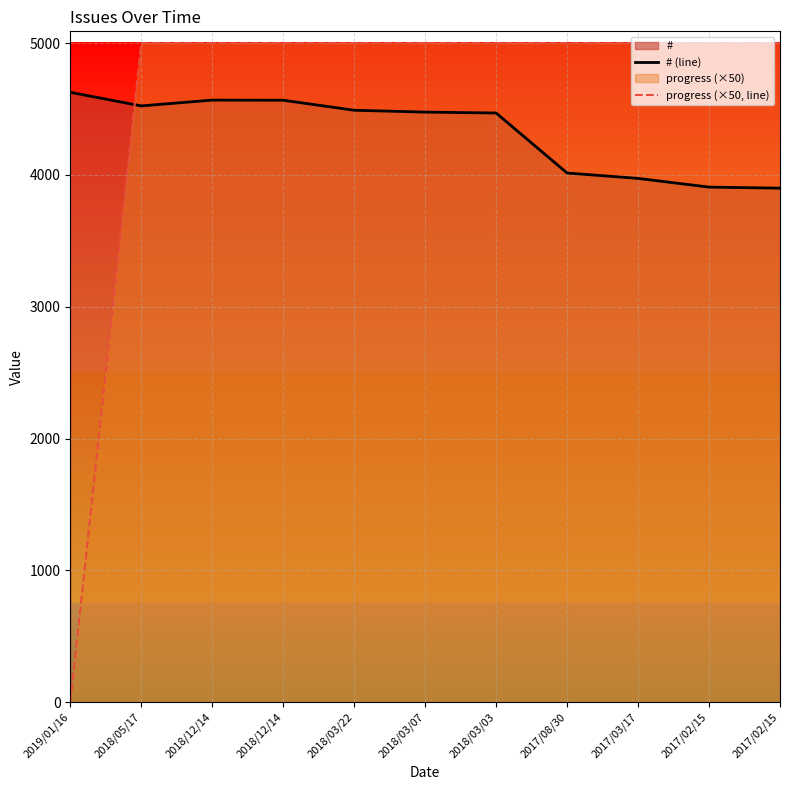

Does the chart display data point markers on the line(s)?

No